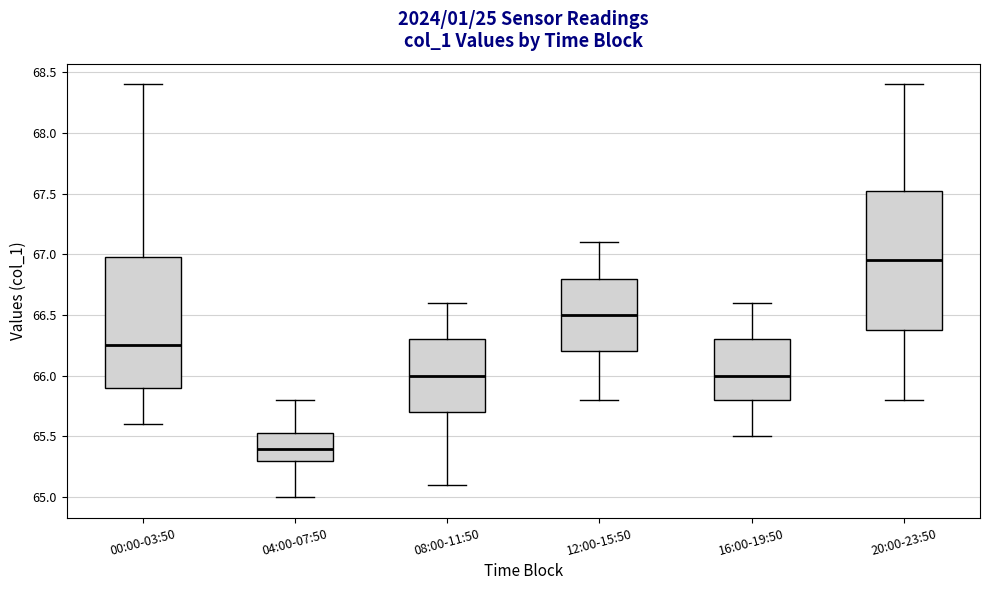

Where does the lower whisker of the box for 04:00-07:50 end on the y-axis? The values are not printed on the chart, so give them approximately, as read against the axis.

65.00